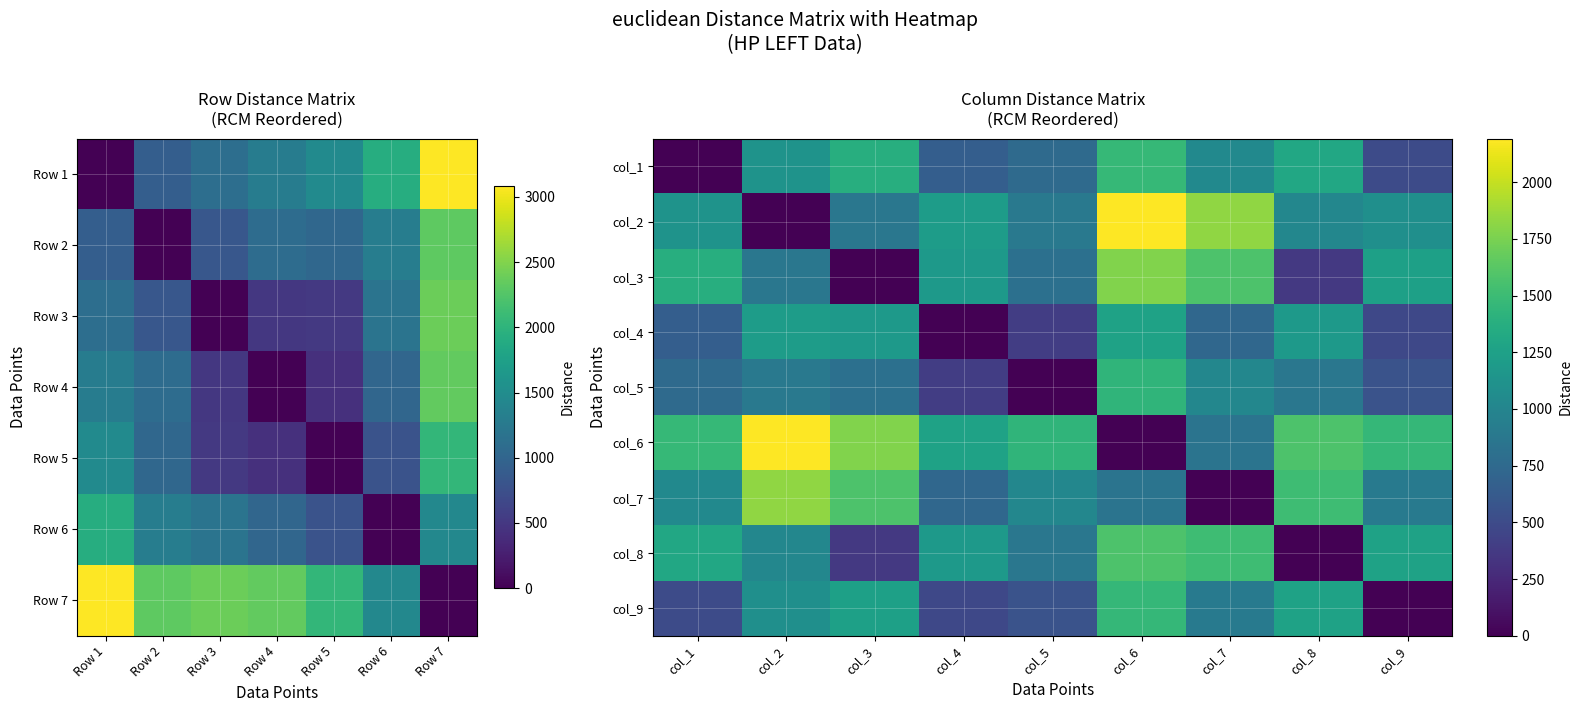

Which series has the largest range (max minus min)?

col_2